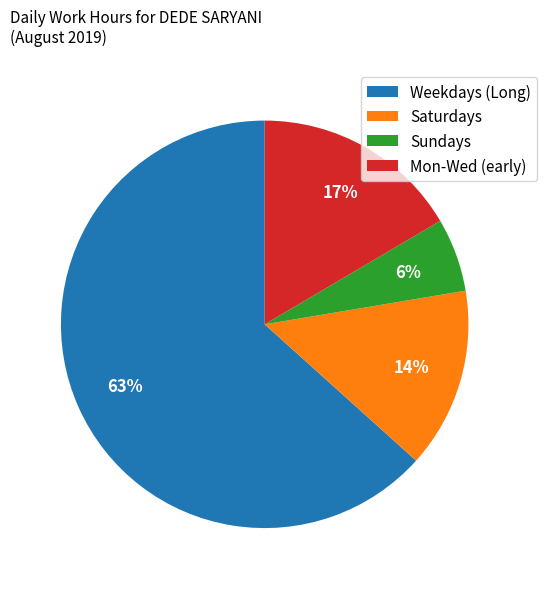

What is the largest slice in the pie chart?

Weekdays (Long)